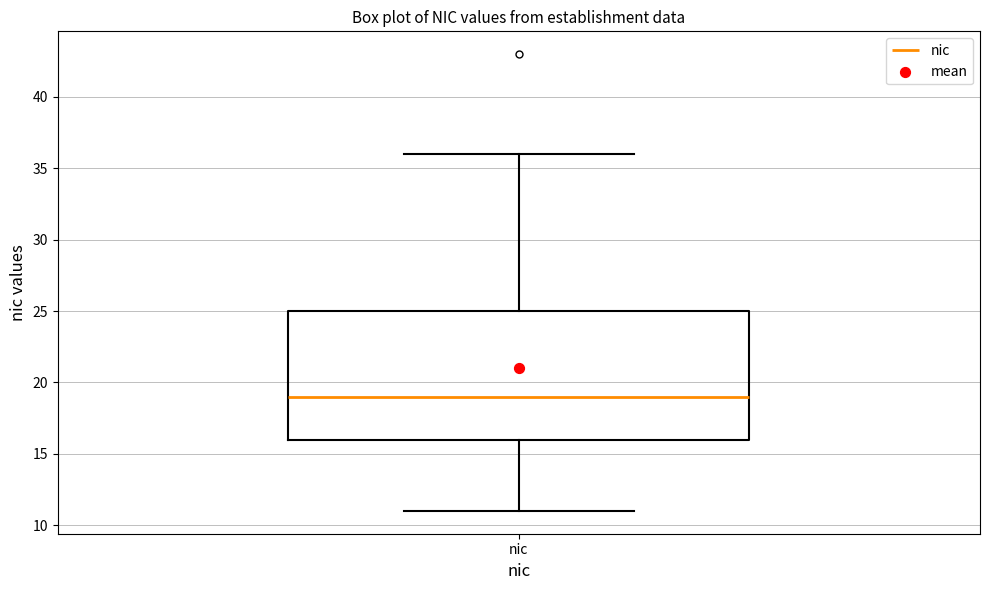

Read this box plot against the y-axis: the position of the median line, the range covered by the box, and the ends of both whiskers. The values are not printed on the chart, so give them approximately, as read against the axis.

median 19, box 16 to 25, whiskers 11 to 36